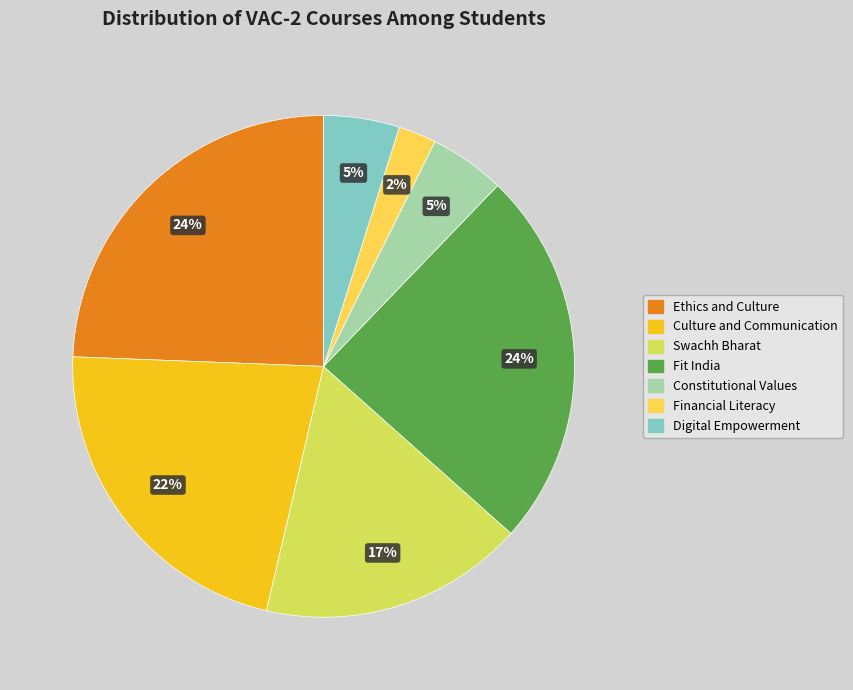

Which has a higher value, Financial Literacy or Swachh Bharat?

Swachh Bharat